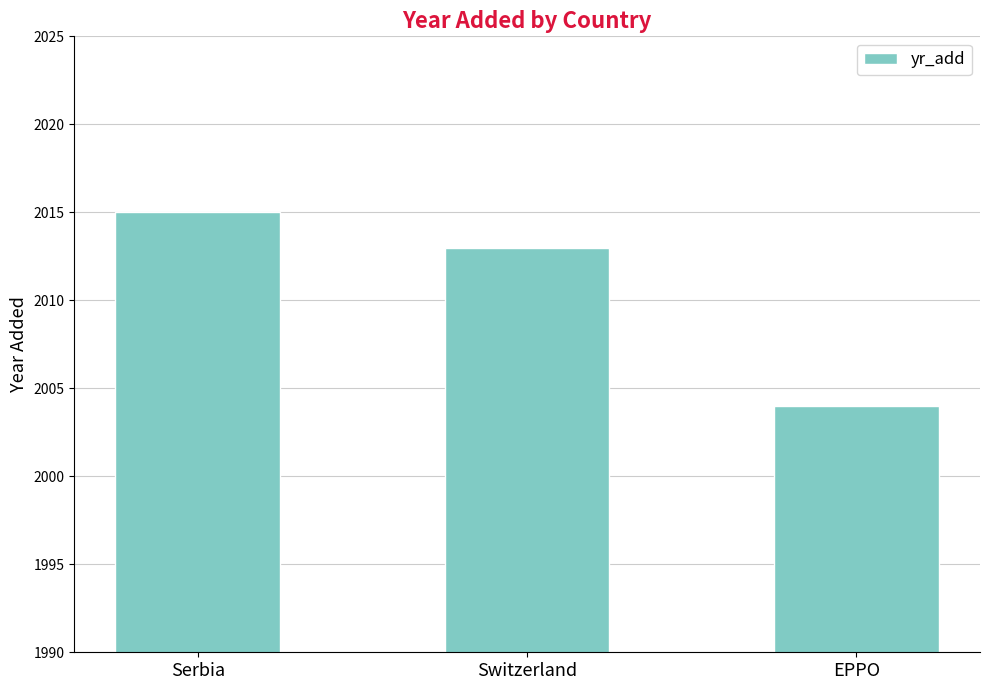

What is the smallest value displayed?

2004